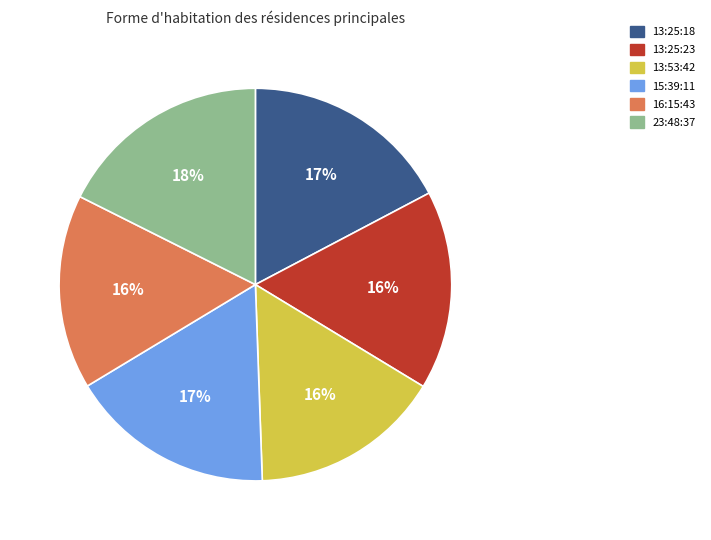

What percentage is the 13:25:18 slice, to the nearest percent?

17%